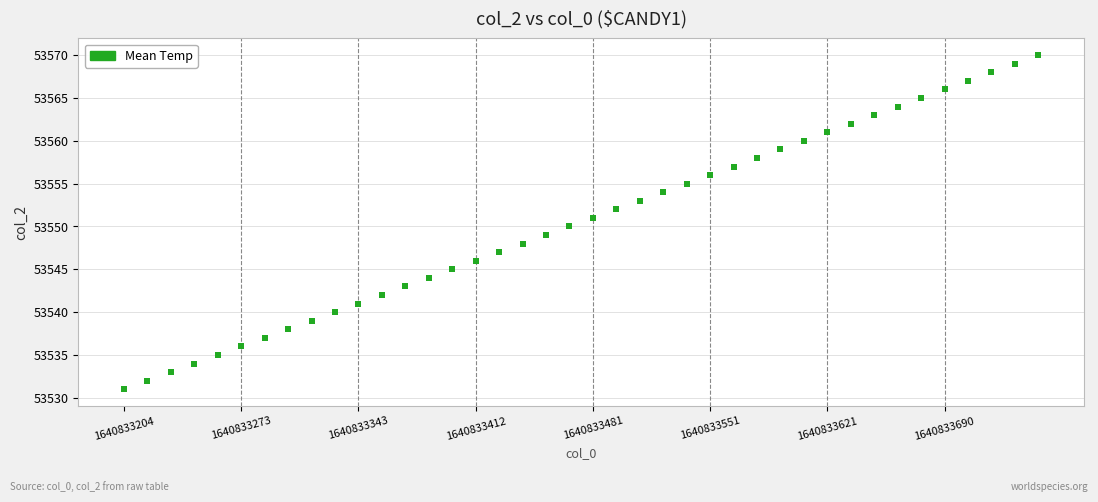

What is the range of Y values (max minus min)?

39